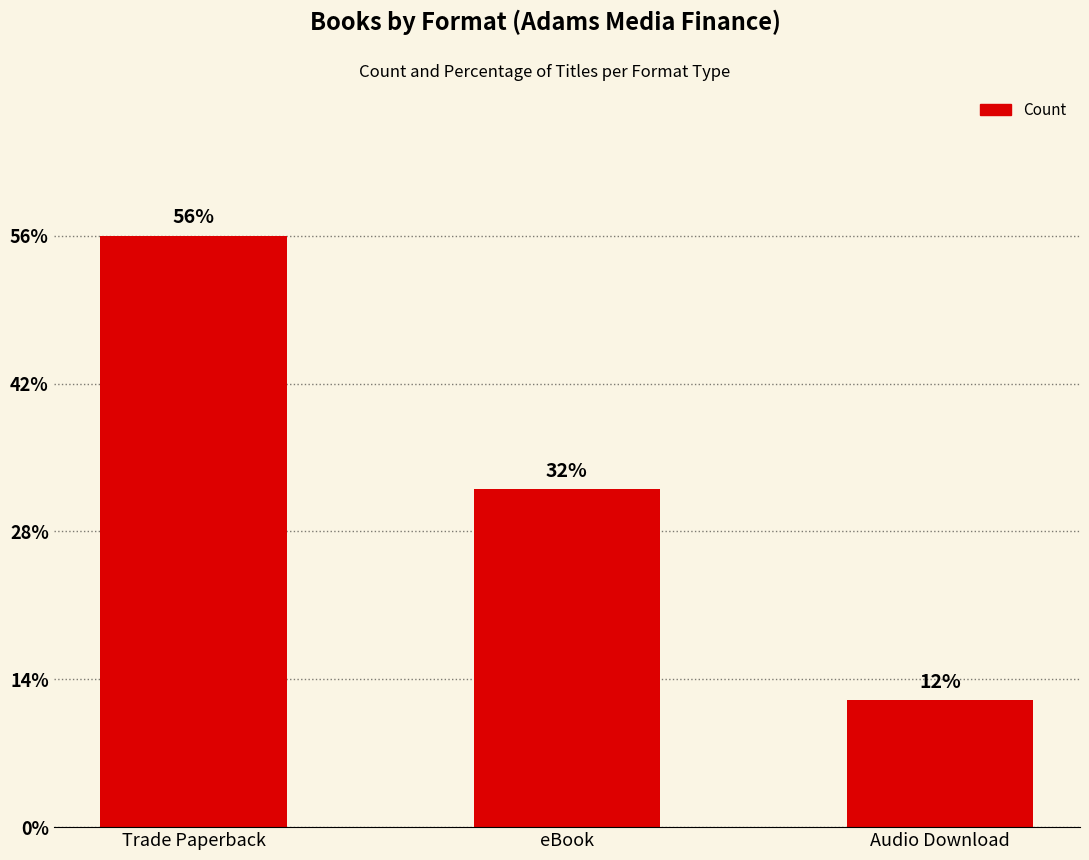

Are the bars horizontal?

No